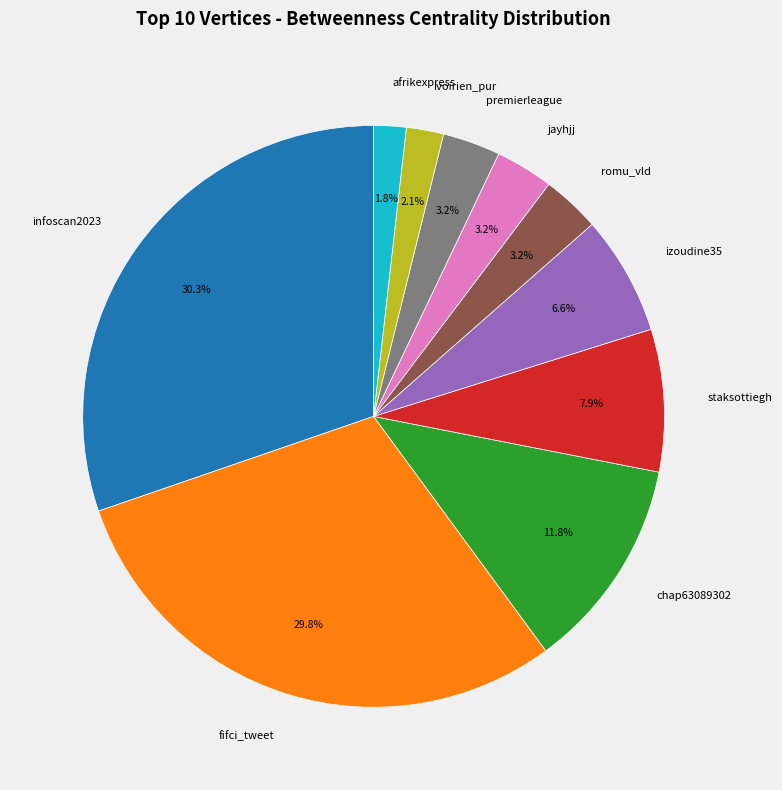

Do fifci_tweet and infoscan2023 together represent more than half of the pie?

Yes